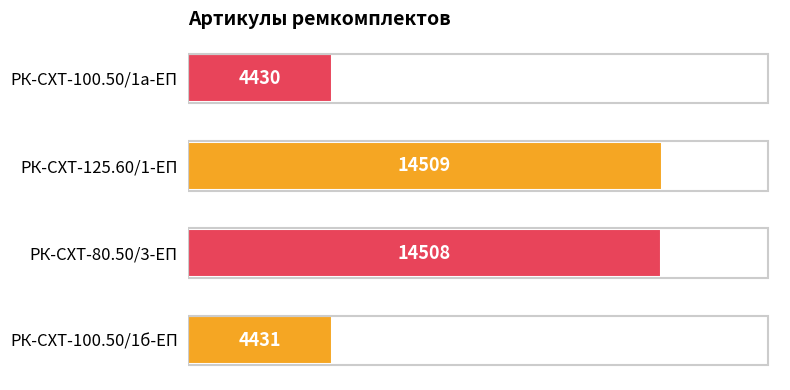

What is the change in value from РК-СХТ-100.50/1б-ЕП to РК-СХТ-80.50/3-ЕП?

+10077